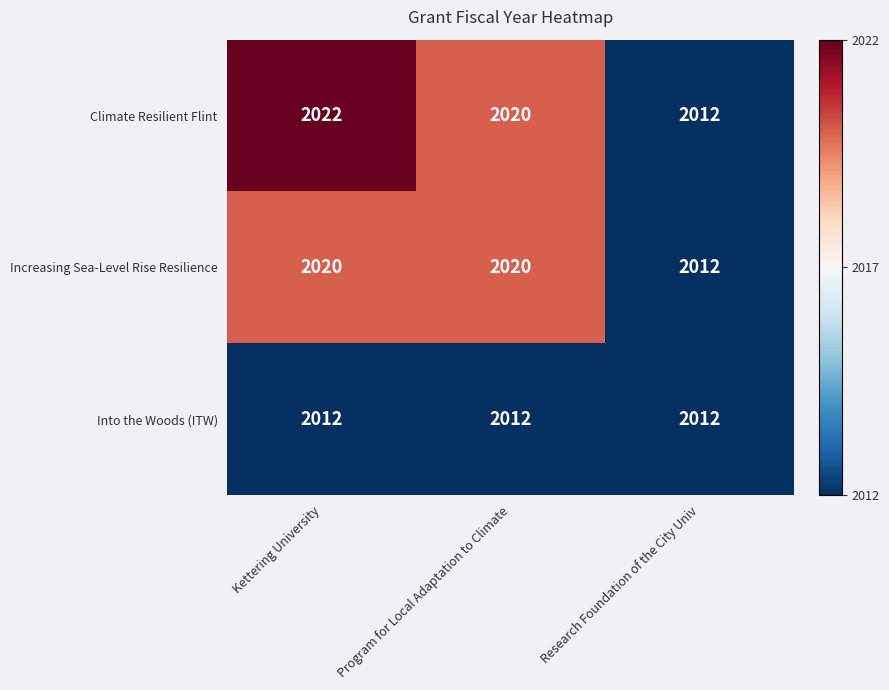

Reading left to right, what are all the values shown in this chart?

Climate Resilient Flint: Kettering University=2022	Program for Local Adaptation to Climate=2020	Research Foundation of the City Univ=2012
Increasing Sea-Level Rise Resilience: Kettering University=2020	Program for Local Adaptation to Climate=2020	Research Foundation of the City Univ=2012
Into the Woods (ITW): Kettering University=2012	Program for Local Adaptation to Climate=2012	Research Foundation of the City Univ=2012